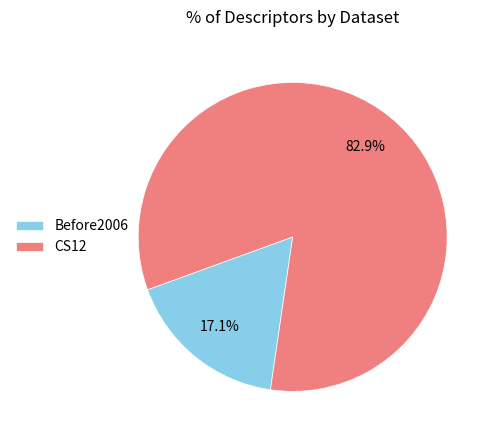

Which slice is the largest?

CS12